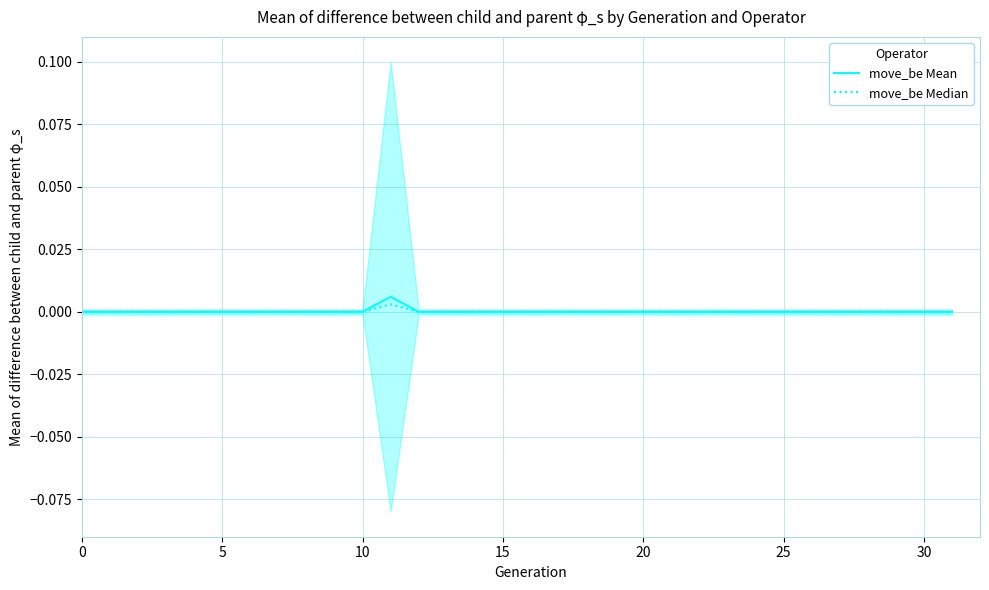

In move_be Mean, how many points are higher than both neighbors (excluding endpoints)?

1